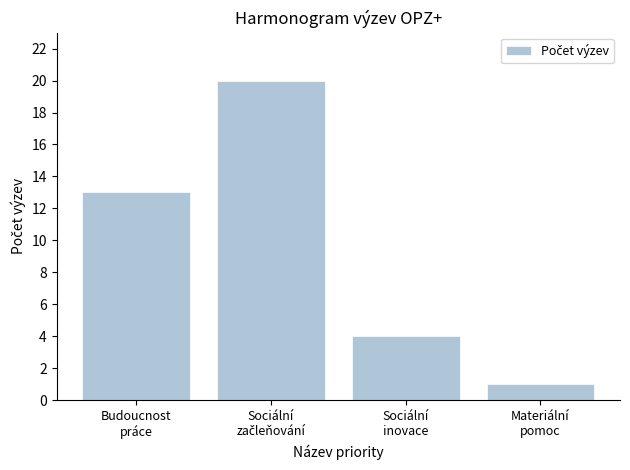

What is the value of the 2nd bar from the left?

20